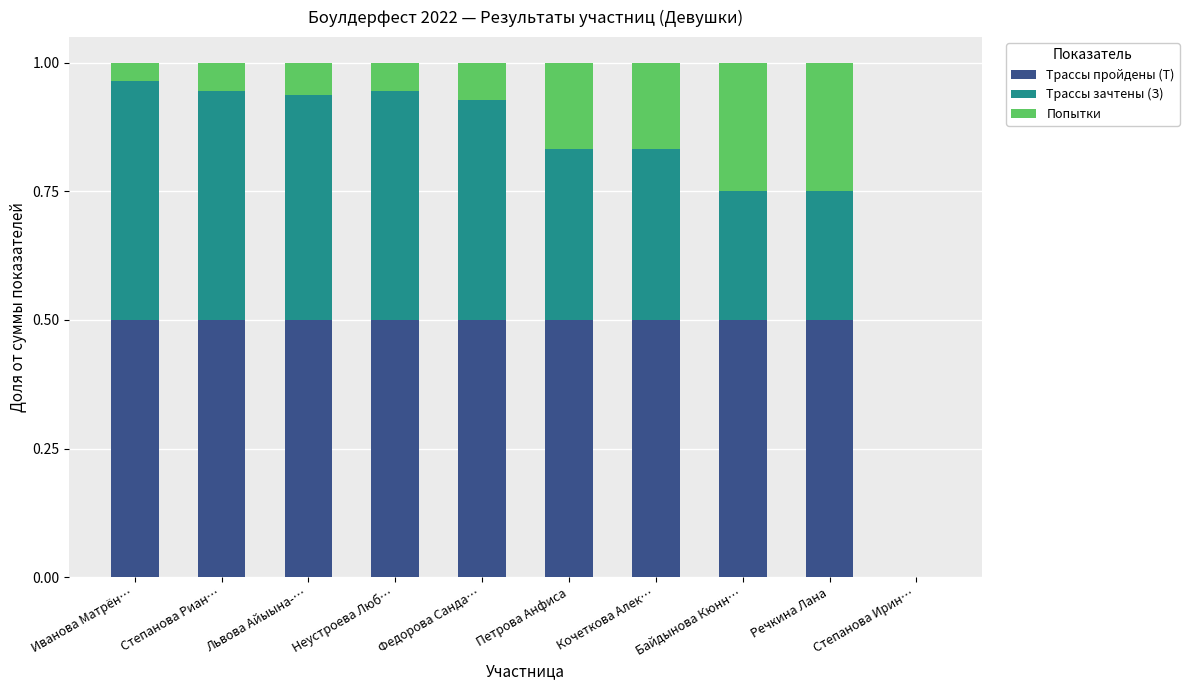

The value of Трассы пройдены (T) at Петрова Анфиса is 0.1. True or false?

False